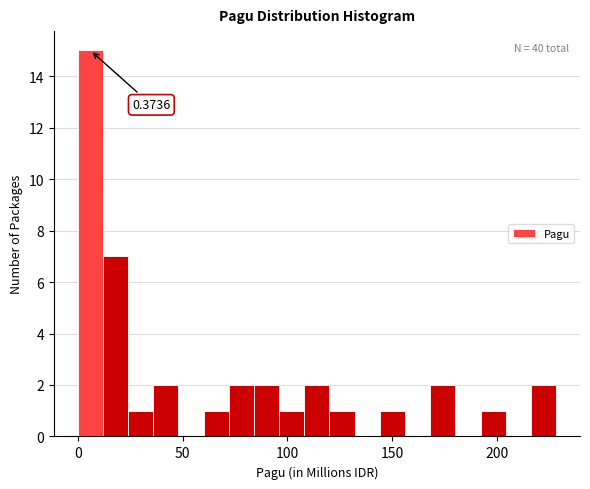

Read against the x-axis, roughly where is the centre of the tallest bar?

5